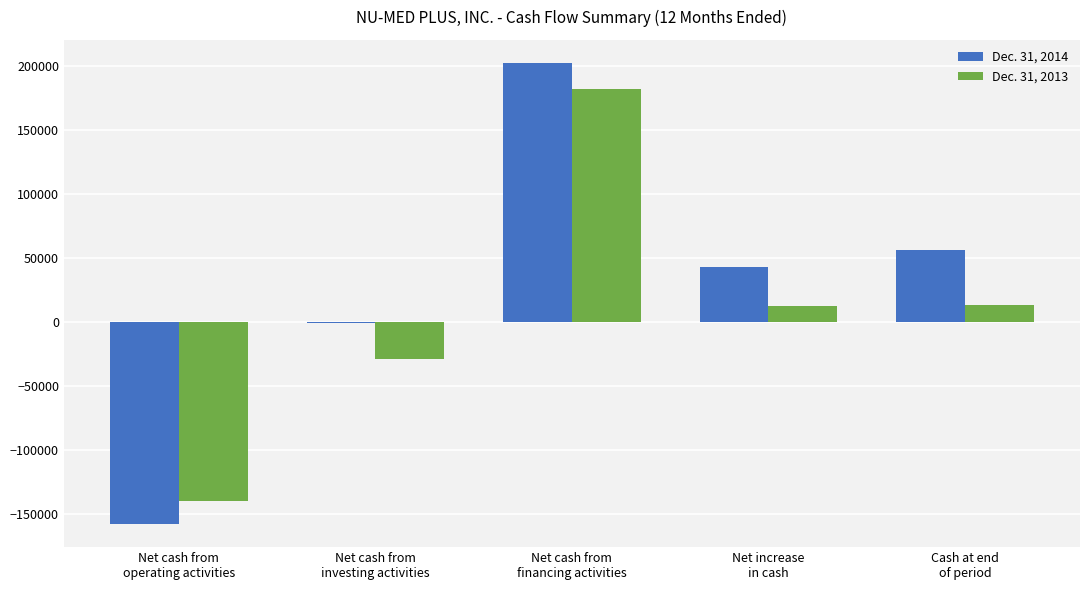

Are the bars horizontal?

No